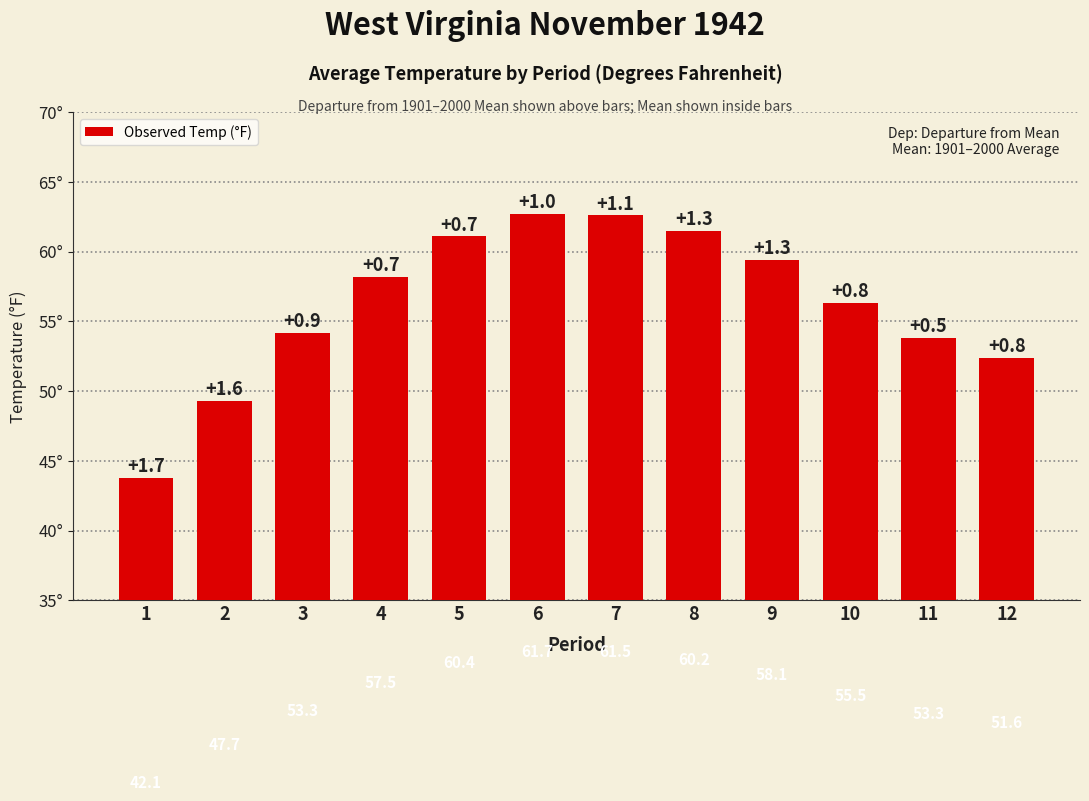

What is the average value?

56.3